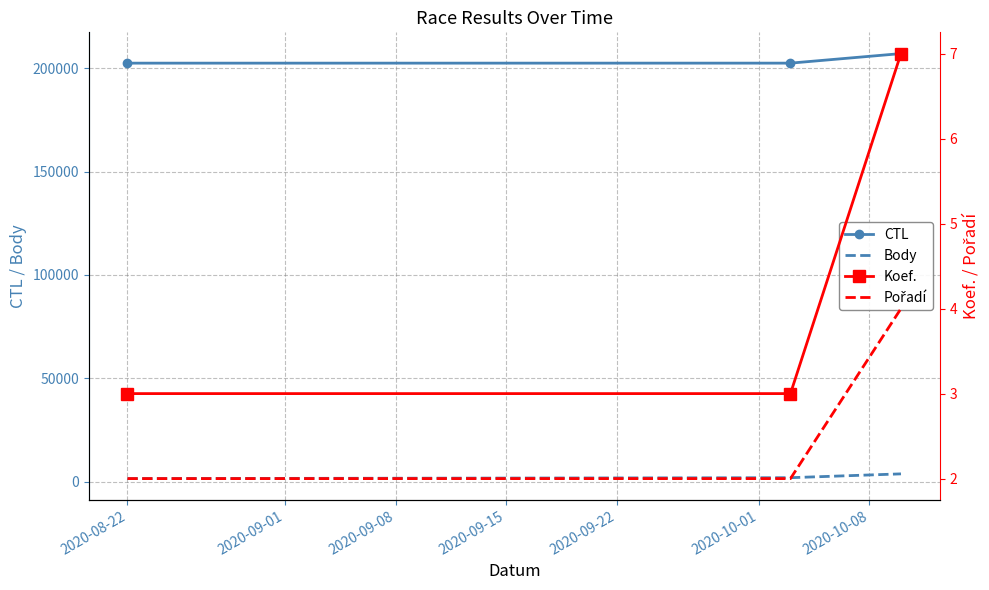

How many distinct data groups are displayed?

4